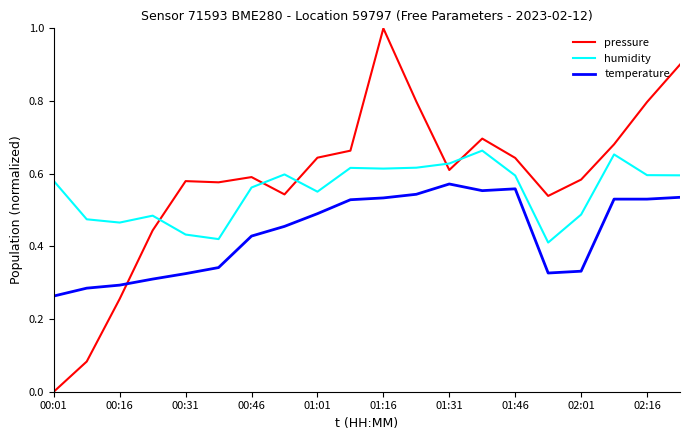

What are all the series names shown in the legend?

pressure, humidity, temperature